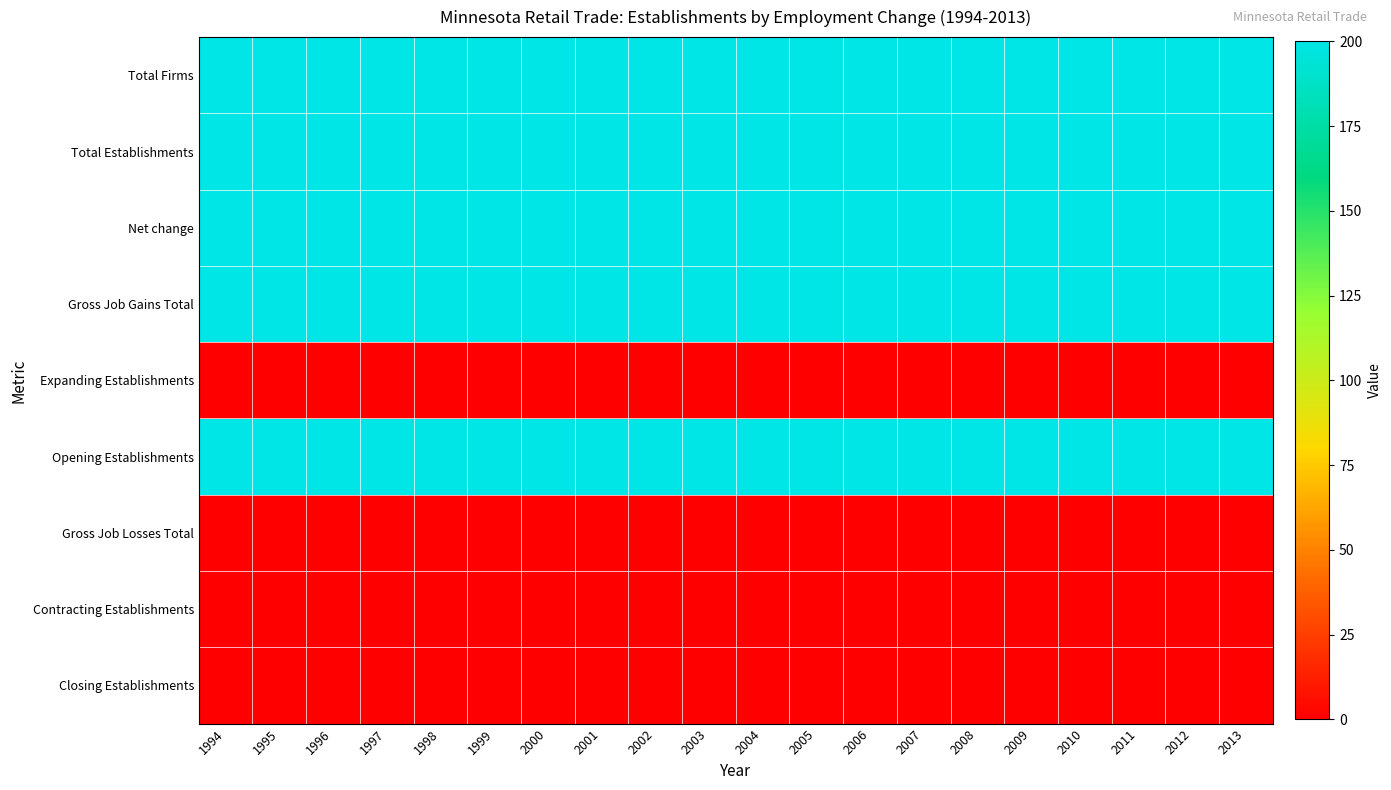

Reading right to left, what are all the values shown in this chart?

Total Firms: 2013=200	2012=200	2011=200	2010=200	2009=200	2008=200	2007=200	2006=200	2005=200	2004=200	2003=200	2002=200	2001=200	2000=200	1999=200	1998=200	1997=200	1996=200	1995=200	1994=200
Total Establishments: 2013=200	2012=200	2011=200	2010=200	2009=200	2008=200	2007=200	2006=200	2005=200	2004=200	2003=200	2002=200	2001=200	2000=200	1999=200	1998=200	1997=200	1996=200	1995=200	1994=200
Net change: 2013=200	2012=200	2011=200	2010=200	2009=200	2008=200	2007=200	2006=200	2005=200	2004=200	2003=200	2002=200	2001=200	2000=200	1999=200	1998=200	1997=200	1996=200	1995=200	1994=200
Gross Job Gains Total: 2013=200	2012=200	2011=200	2010=200	2009=200	2008=200	2007=200	2006=200	2005=200	2004=200	2003=200	2002=200	2001=200	2000=200	1999=200	1998=200	1997=200	1996=200	1995=200	1994=200
Expanding Establishments: 2013=0	2012=0	2011=0	2010=0	2009=0	2008=0	2007=0	2006=0	2005=0	2004=0	2003=0	2002=0	2001=0	2000=0	1999=0	1998=0	1997=0	1996=0	1995=0	1994=0
Opening Establishments: 2013=200	2012=200	2011=200	2010=200	2009=200	2008=200	2007=200	2006=200	2005=200	2004=200	2003=200	2002=200	2001=200	2000=200	1999=200	1998=200	1997=200	1996=200	1995=200	1994=200
Gross Job Losses Total: 2013=0	2012=0	2011=0	2010=0	2009=0	2008=0	2007=0	2006=0	2005=0	2004=0	2003=0	2002=0	2001=0	2000=0	1999=0	1998=0	1997=0	1996=0	1995=0	1994=0
Contracting Establishments: 2013=0	2012=0	2011=0	2010=0	2009=0	2008=0	2007=0	2006=0	2005=0	2004=0	2003=0	2002=0	2001=0	2000=0	1999=0	1998=0	1997=0	1996=0	1995=0	1994=0
Closing Establishments: 2013=0	2012=0	2011=0	2010=0	2009=0	2008=0	2007=0	2006=0	2005=0	2004=0	2003=0	2002=0	2001=0	2000=0	1999=0	1998=0	1997=0	1996=0	1995=0	1994=0